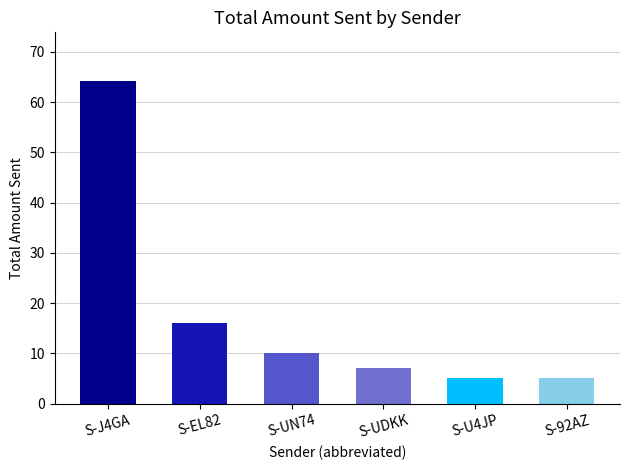

What is the approximate value at S-J4GA?

64.2